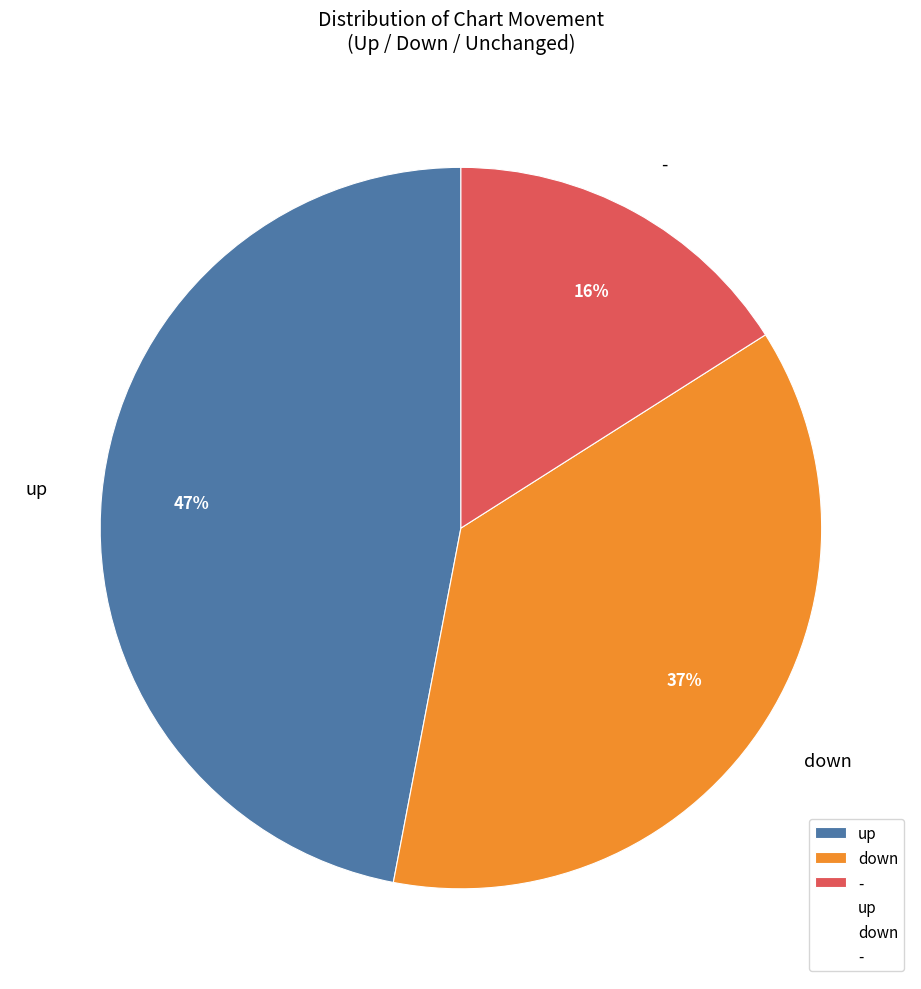

Which has a higher value, up or -?

up